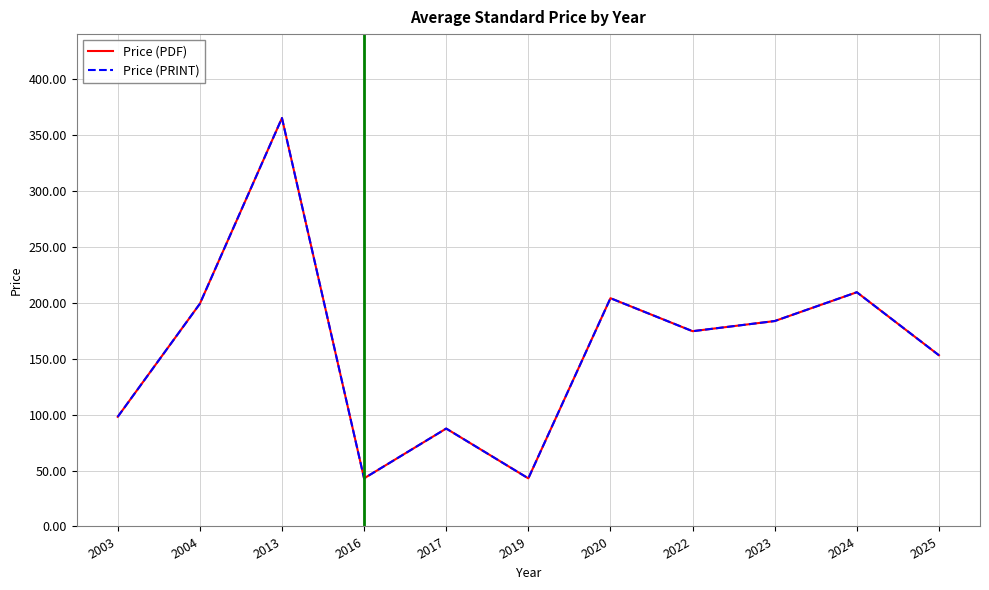

True or false: Price (PRINT) has a value of 43.0 at 2016.

True